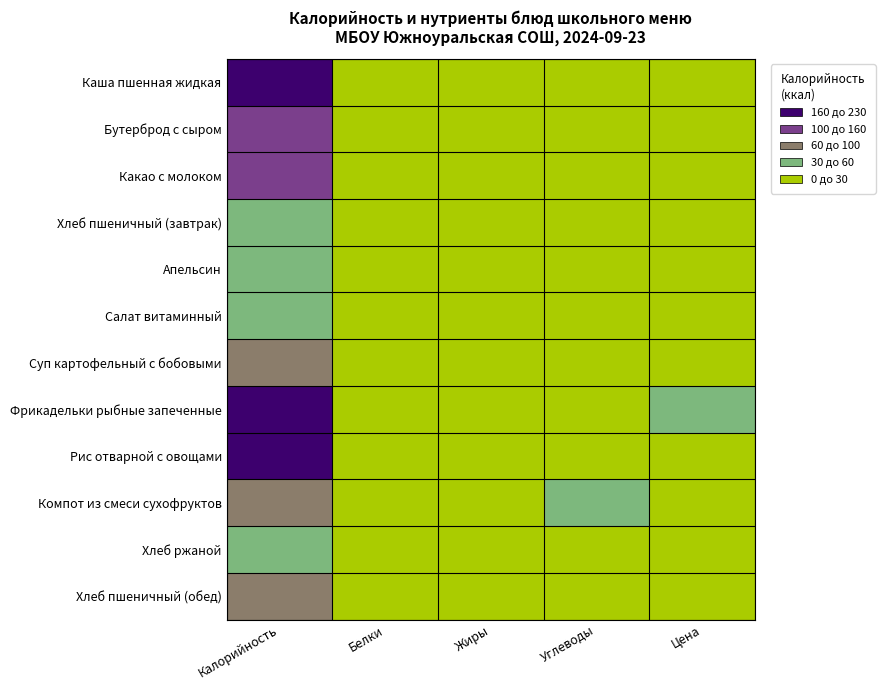

What is the spread (max minus min) of values at Калорийность?

189.5